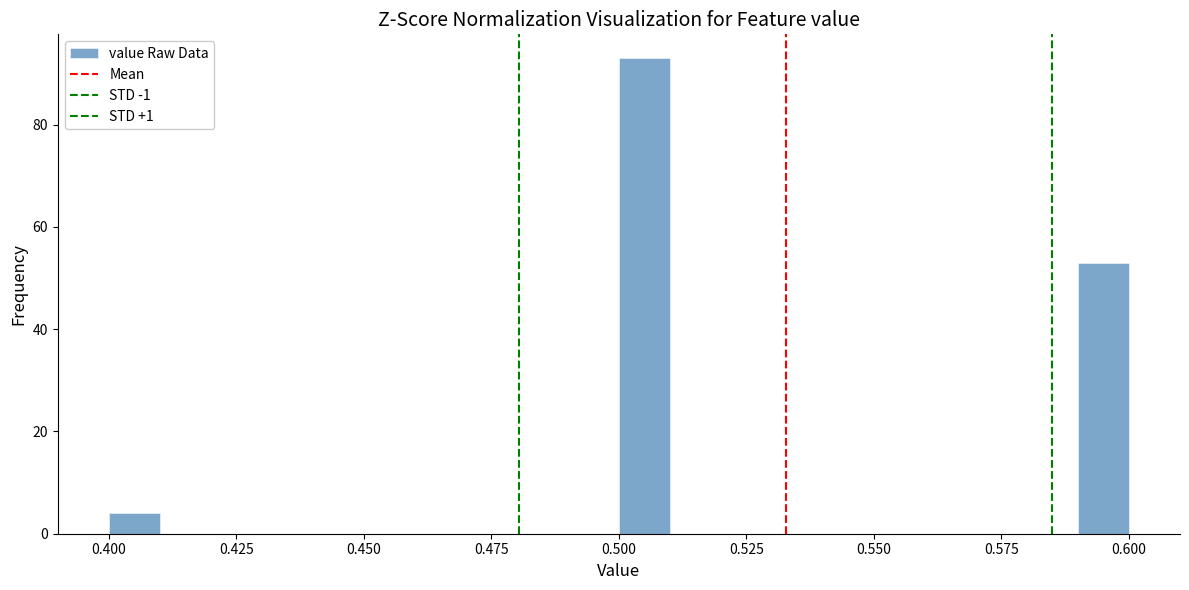

Read against the x-axis, roughly where is the centre of the tallest bar?

0.505